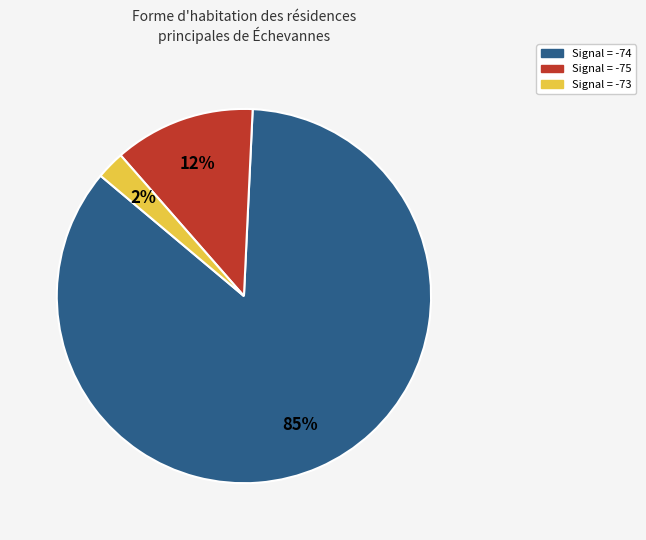

To the nearest percent, what is the average slice percentage?

33%